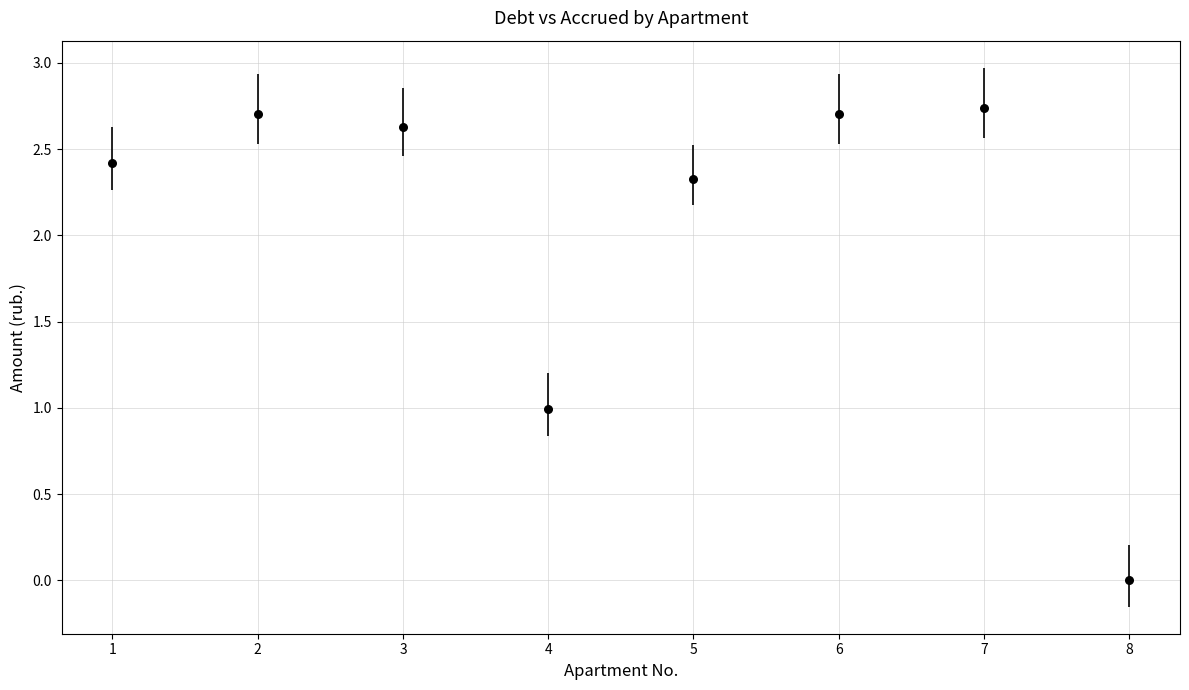

How many data points are displayed?

8